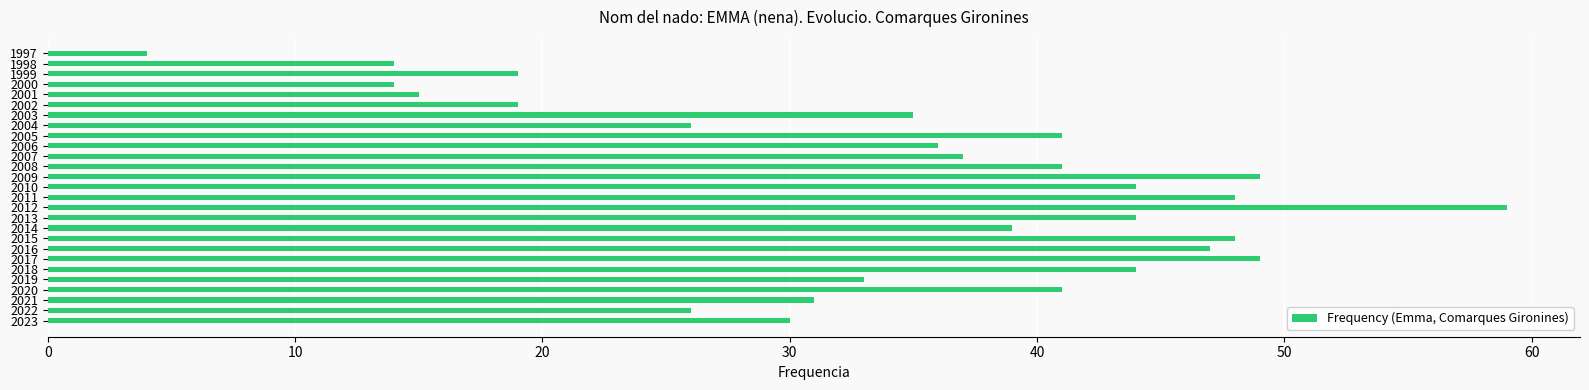

How many bars are there in total?

27